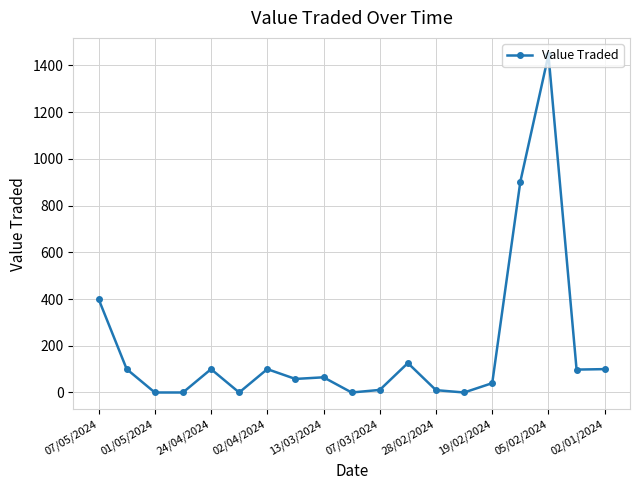

What is the maximum value shown in the chart?

1445